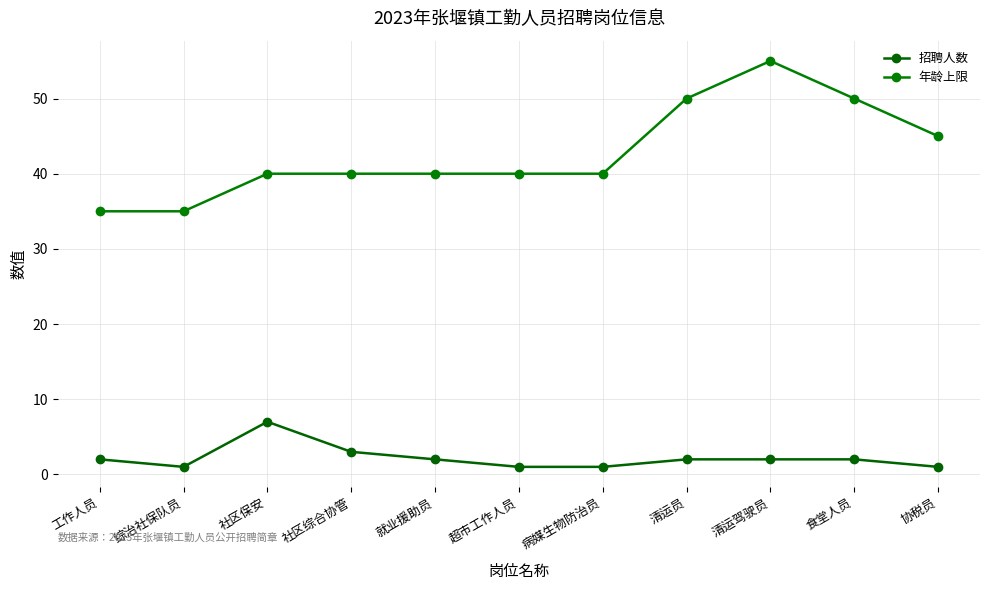

At how many categories does at least one series exceed 7?

11